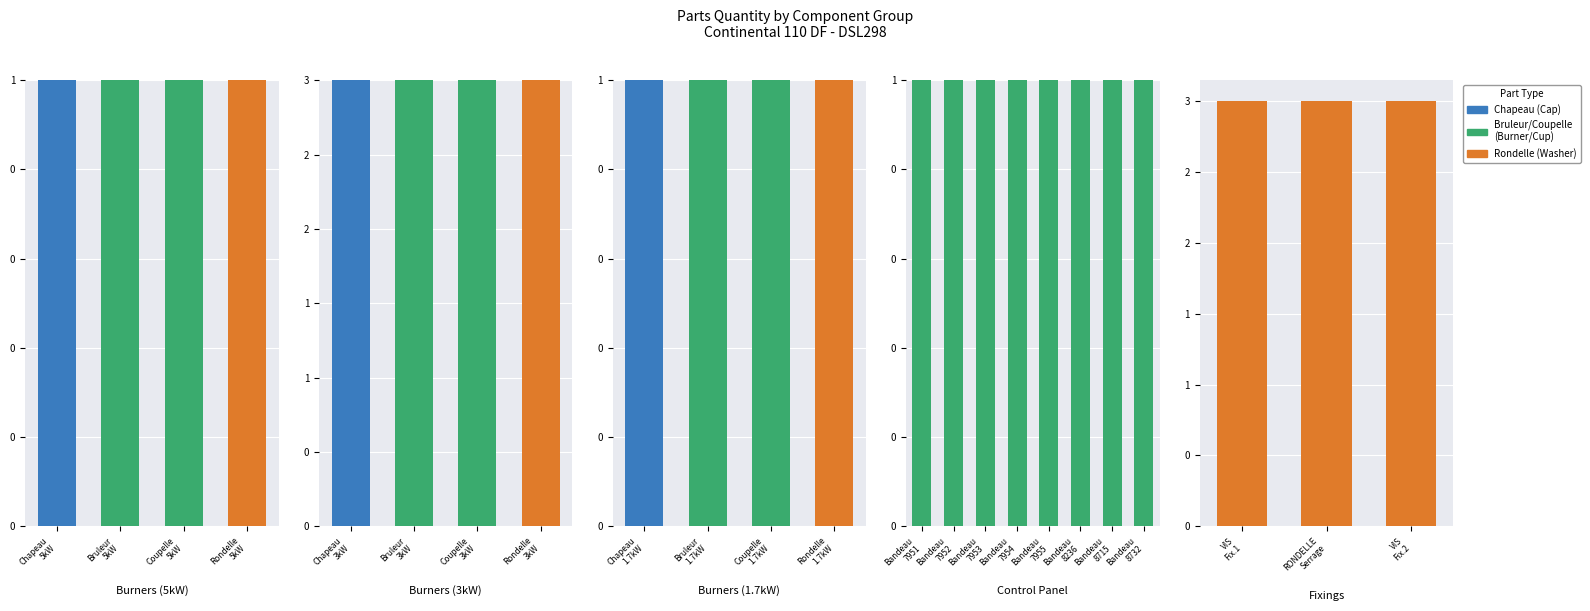

Which has a higher value, VIS Fix.1 or RONDELLE Serrage?

VIS Fix.1